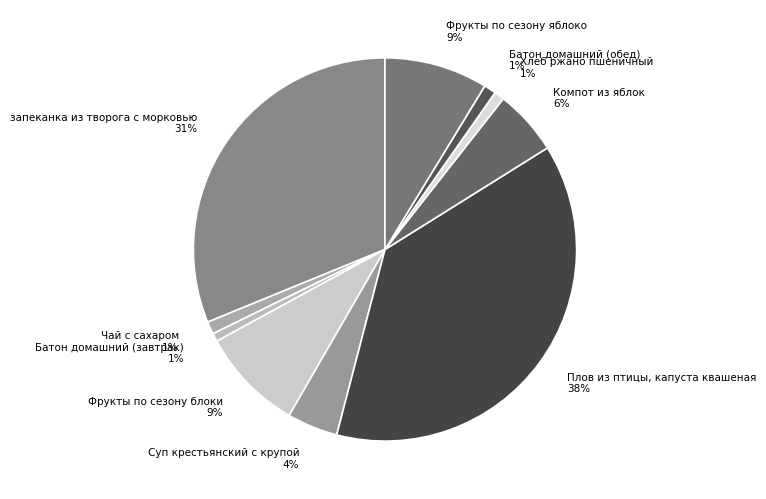

Which has a higher value, Плов из птицы, капуста квашеная or Хлеб ржано пшеничный?

Плов из птицы, капуста квашеная